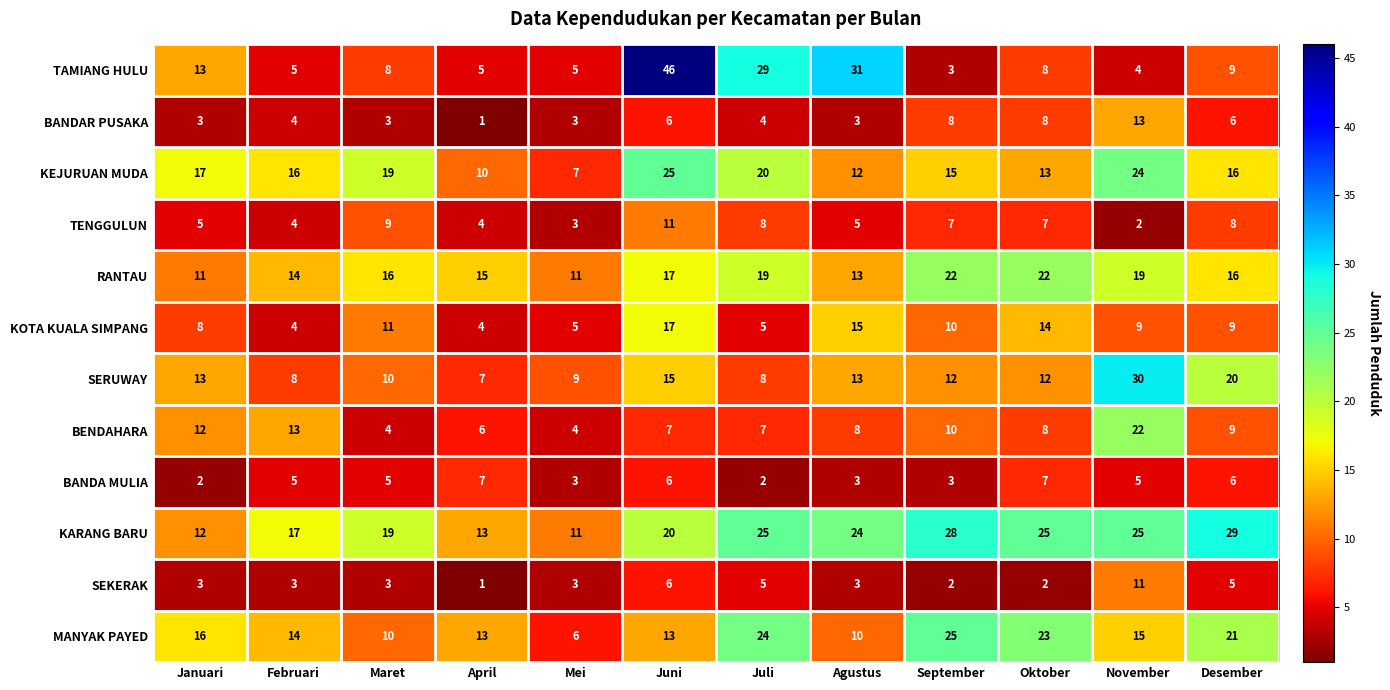

Count the TENGGULUN values in the range 4 to 8.

8